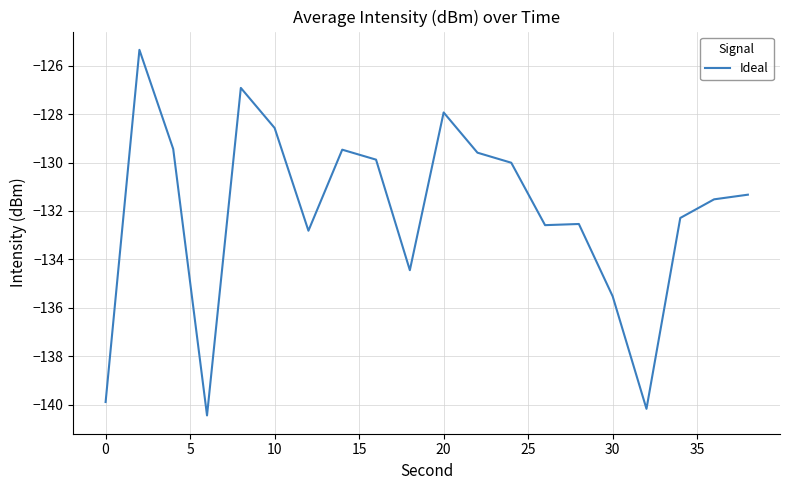

What is the difference between the maximum and minimum values?

15.1